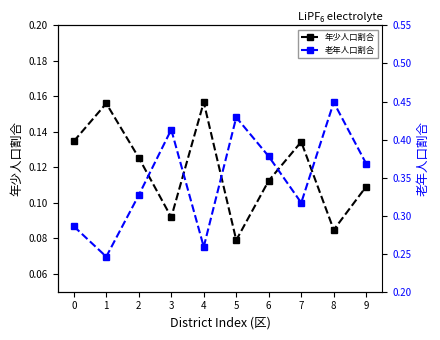

What is the smallest value displayed?

0.1